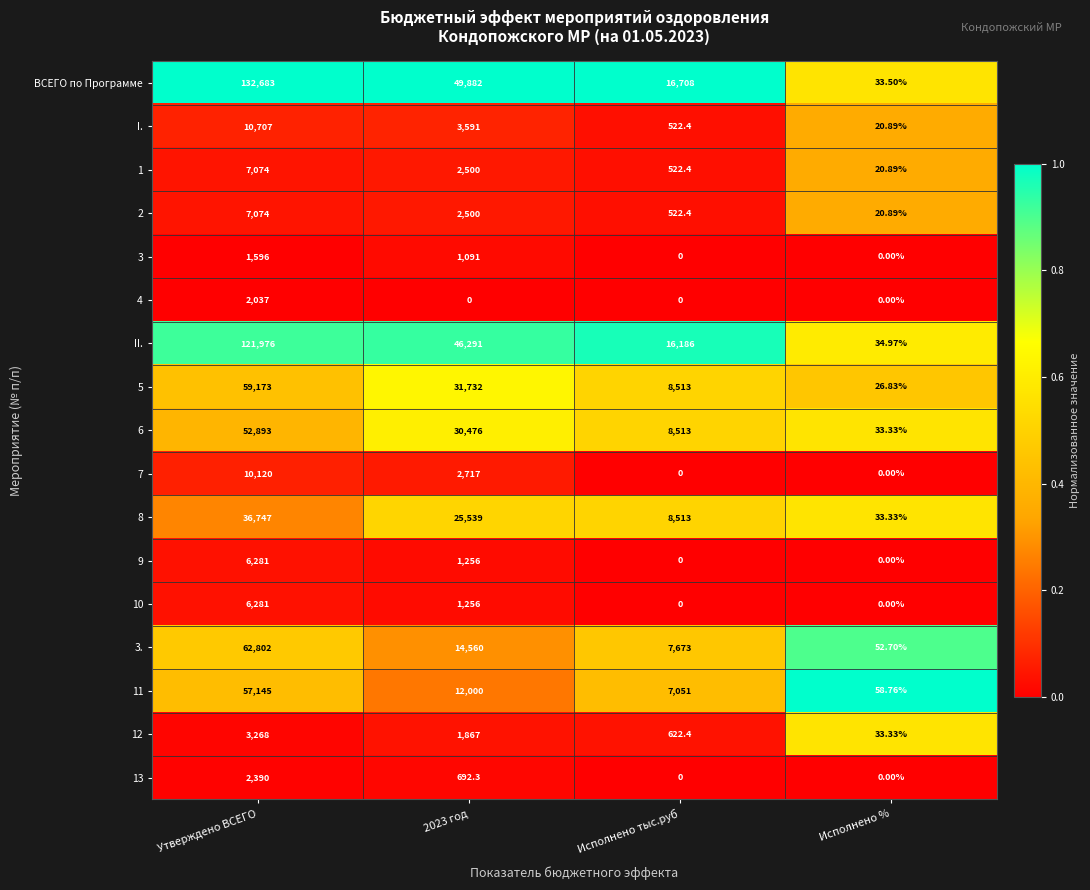

At which category is the sum across all series the highest?

Утверждено ВСЕГО